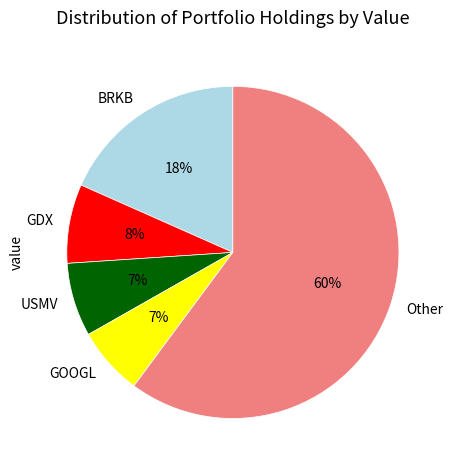

To the nearest percent, what portion does GOOGL represent?

7%